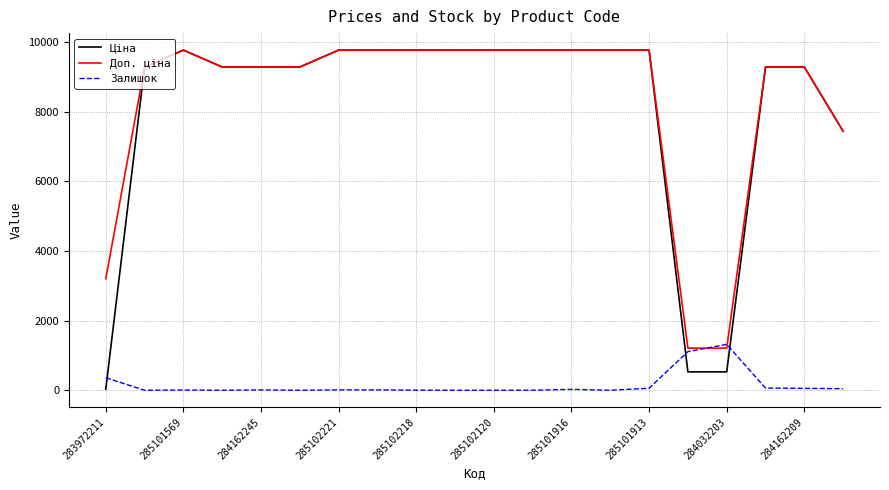

What is the highest value of the Доп. ціна series?

9775.5